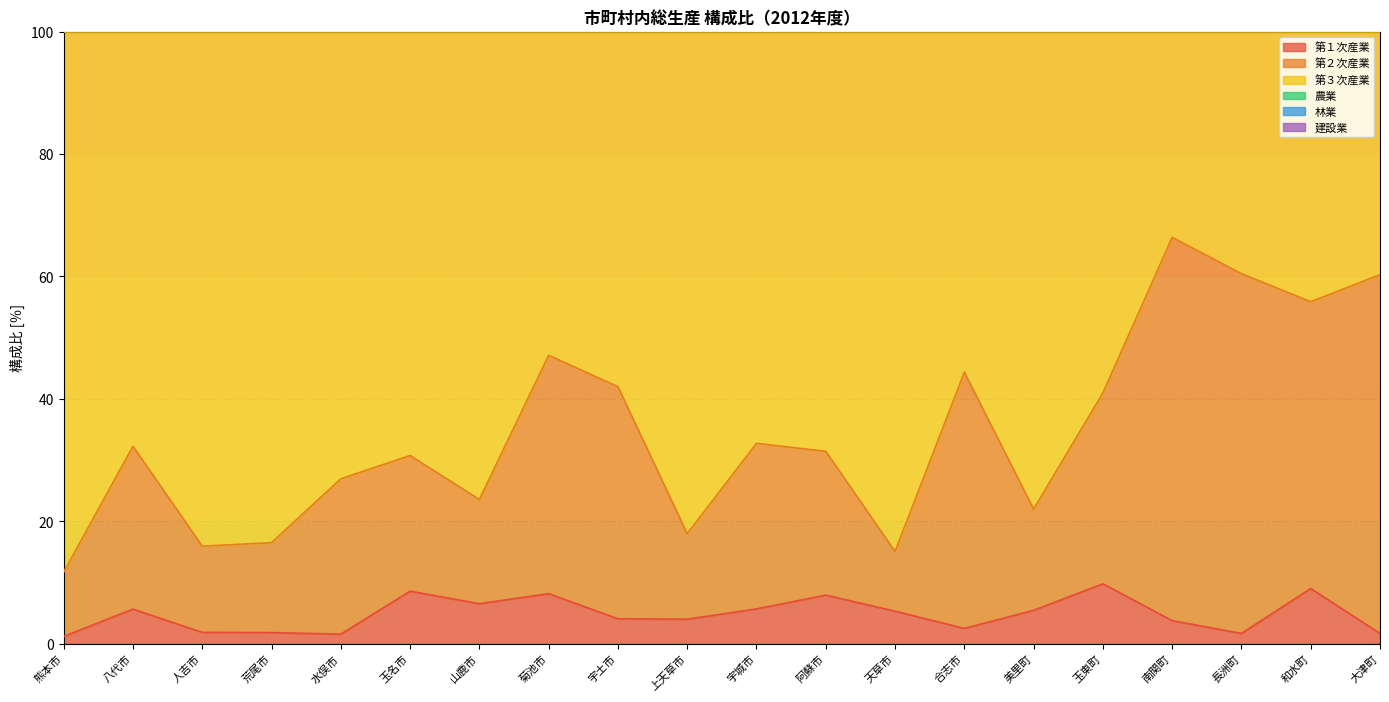

Which series has the widest spread of values?

第２次産業